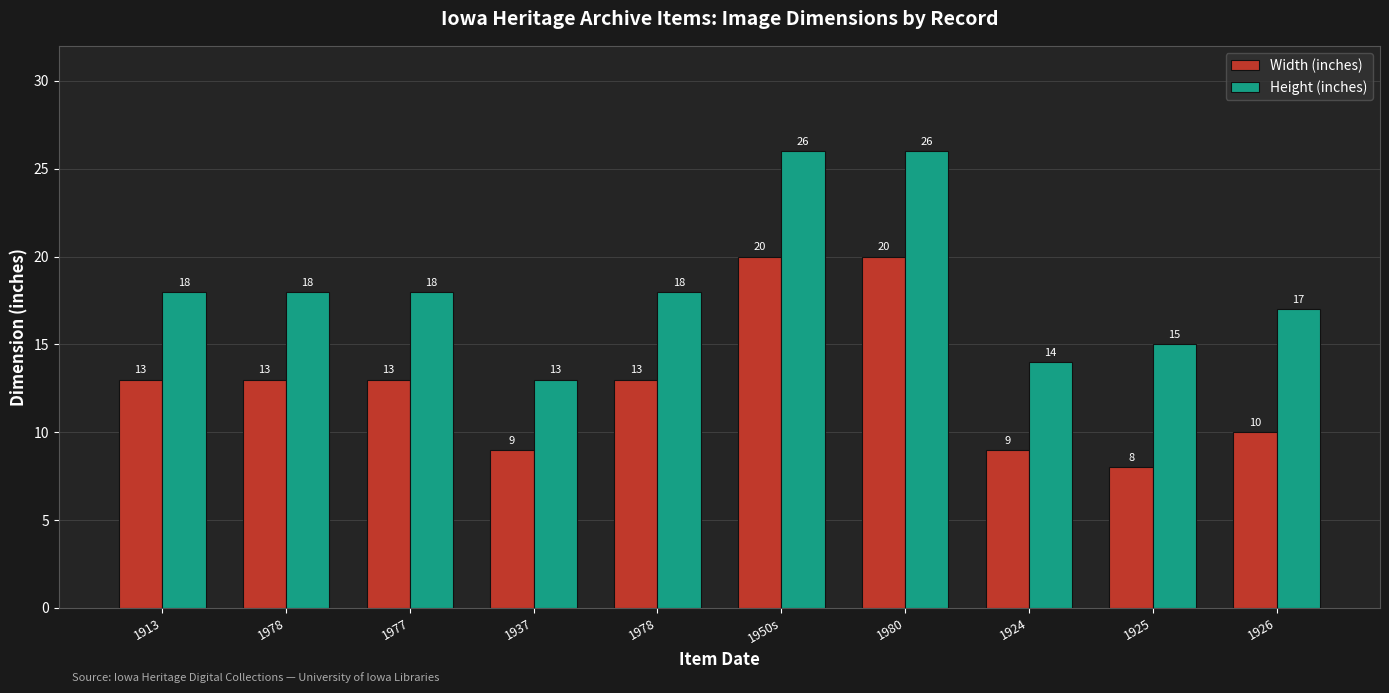

What is the average value of the Width (inches) series?

13